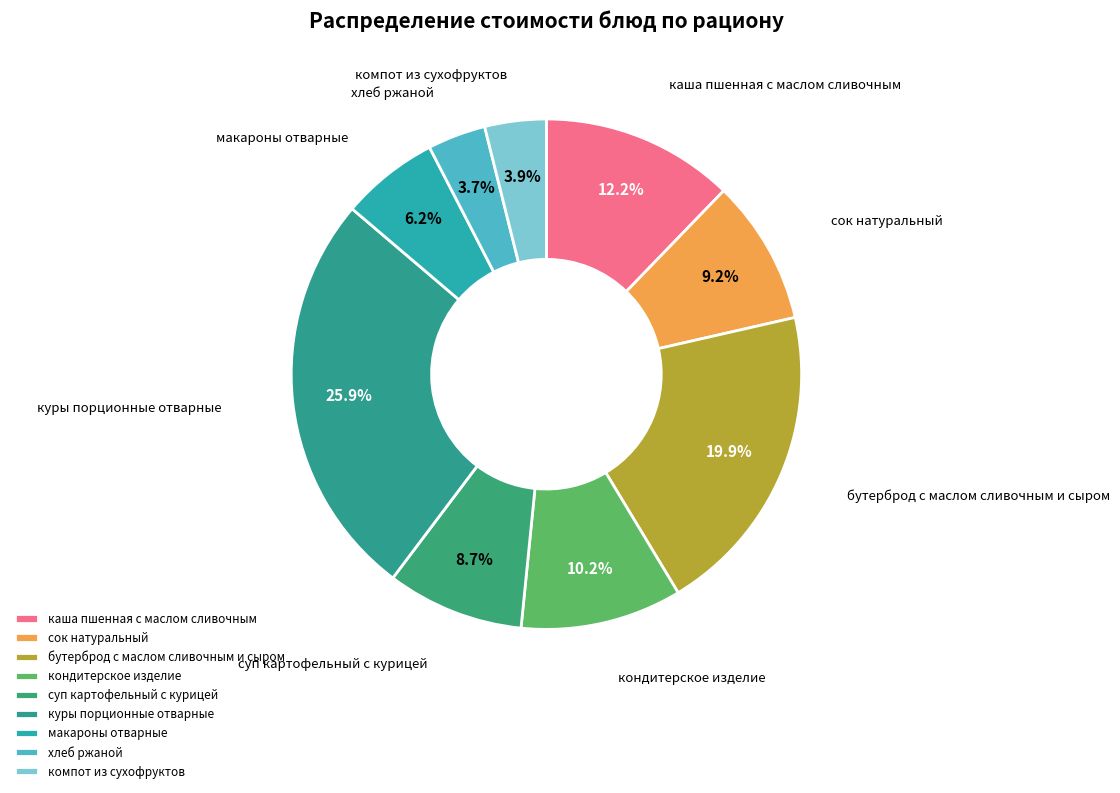

Count the number of slices in the pie.

9